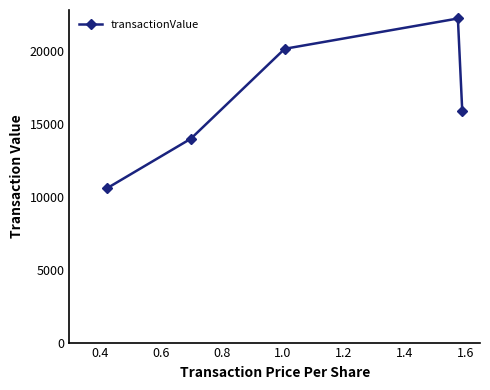

What is the value of the 4th point from the left?

22218